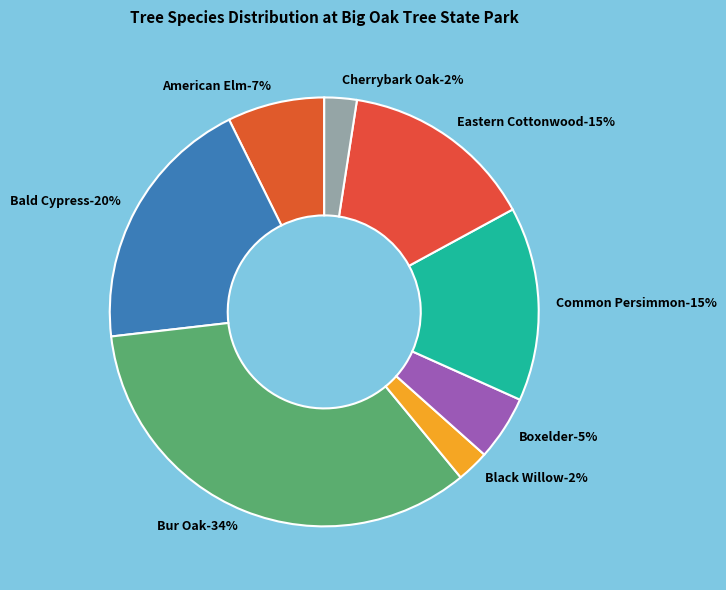

How many slices are in this pie chart?

8